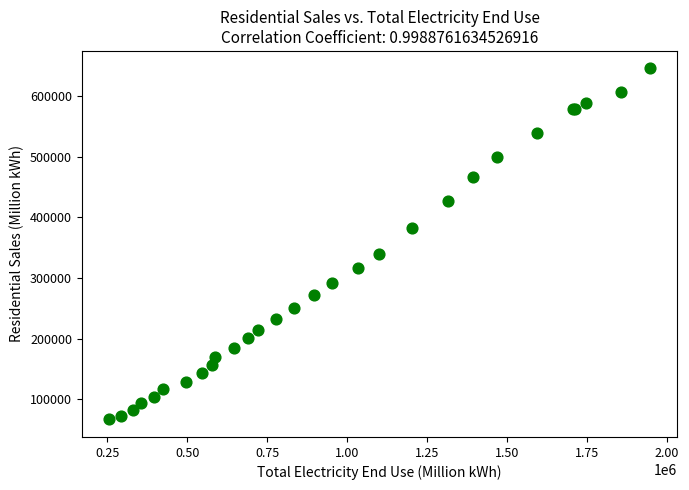

What Y value in the scatter plot is closest to 356015?

340113.9